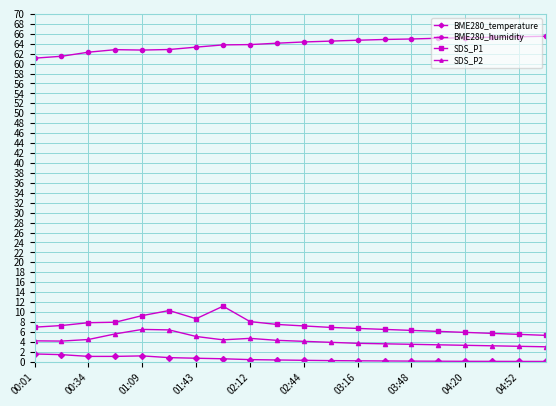

What is the lowest value of the BME280_humidity series?

61.1